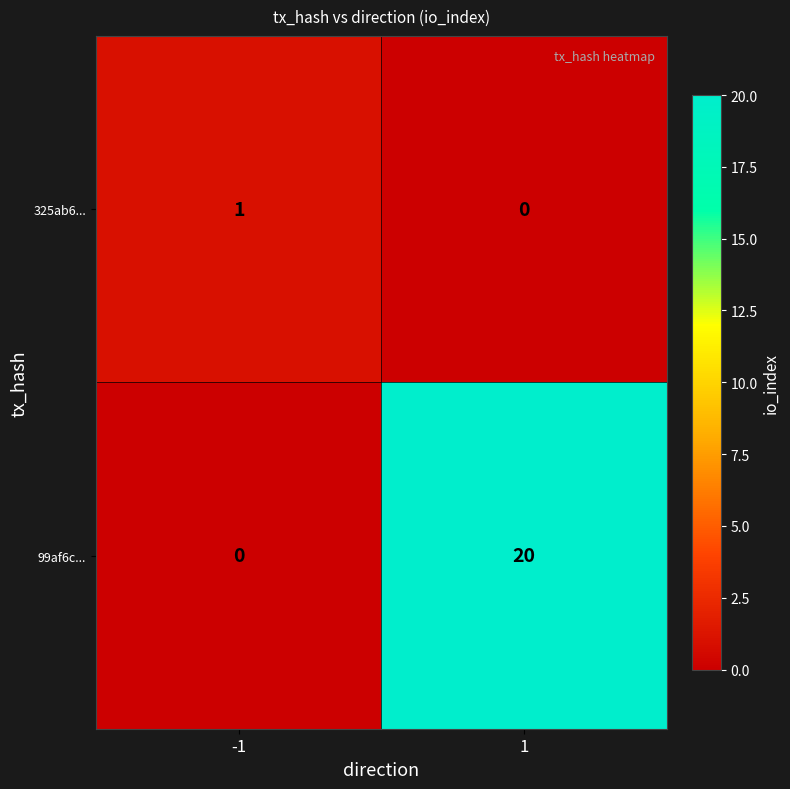

Is the value of 325ab6... at -1 greater than the value of 99af6c... at -1?

Yes